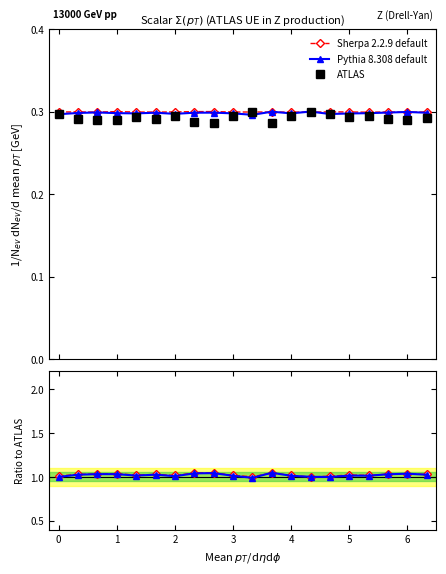

How many series are shown in this chart?

3